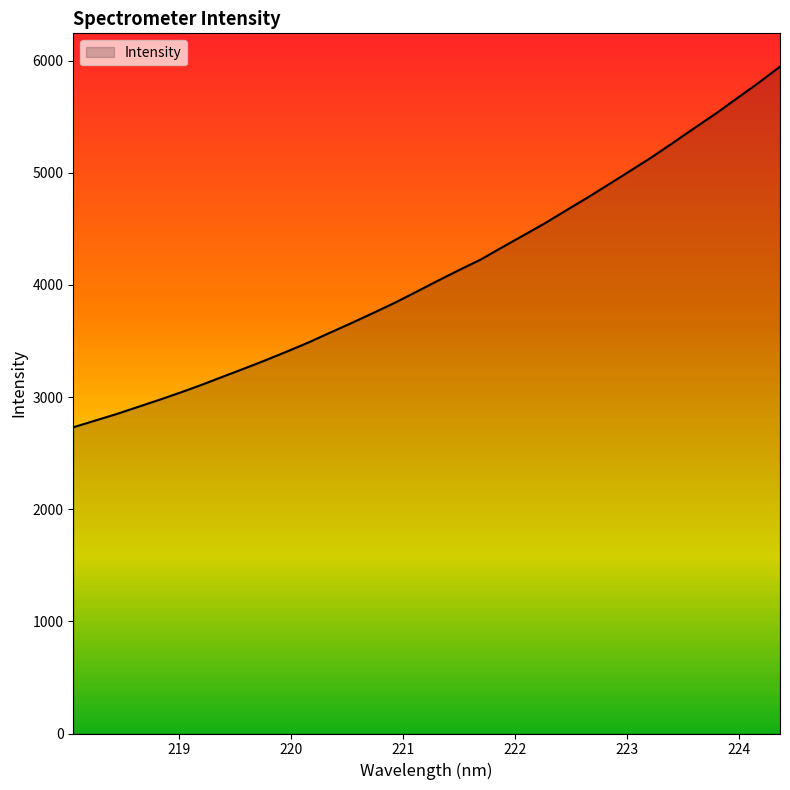

What is the maximum value shown in the chart?

5946.1